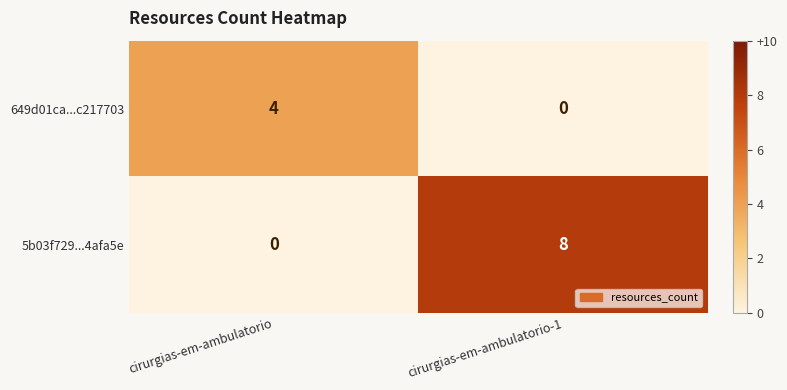

At how many categories does at least one series exceed 5?

1